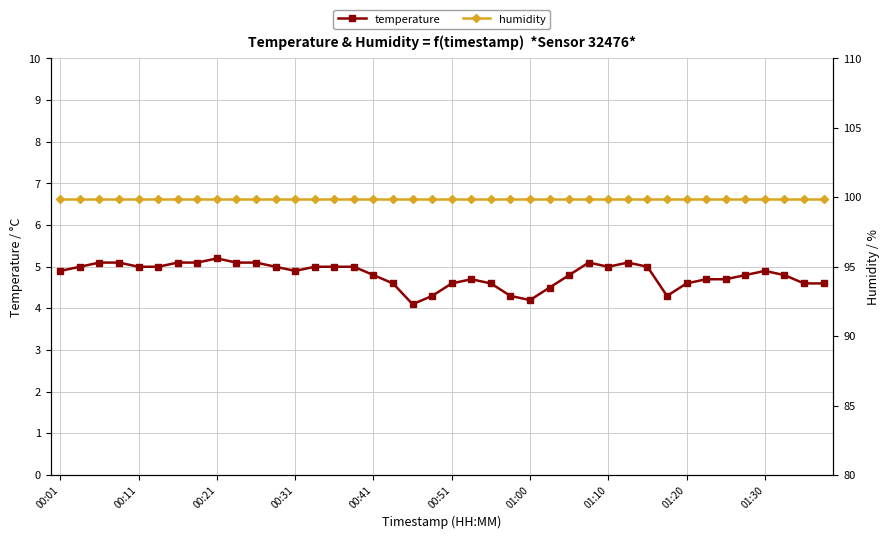

What are all the series names shown in the legend?

temperature, humidity